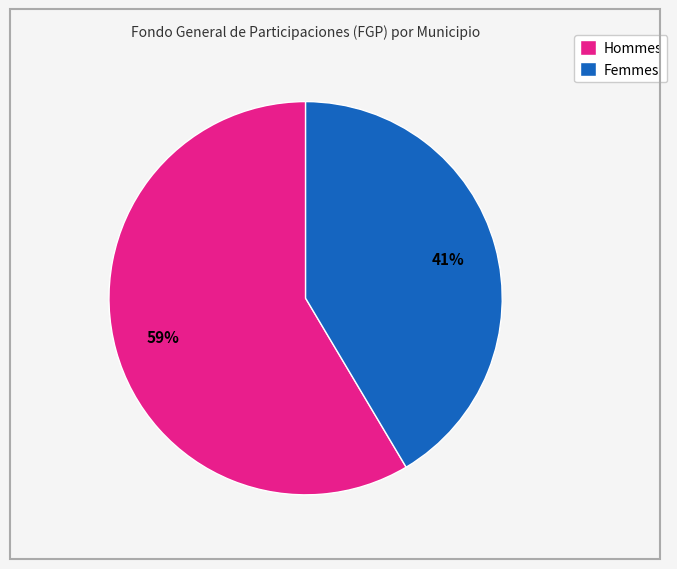

Is there a majority slice in this chart?

Yes